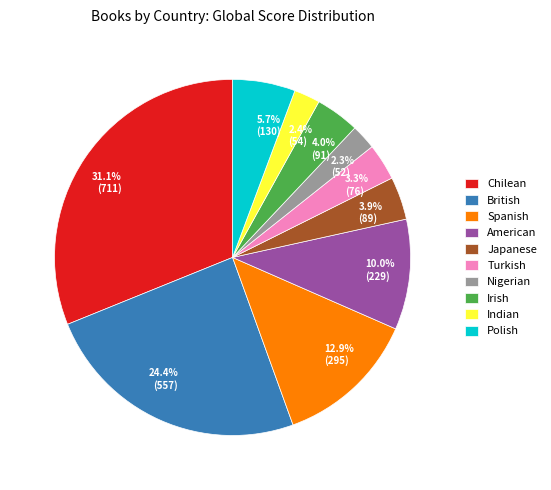

Is 10.0% (229) the majority of the pie?

No